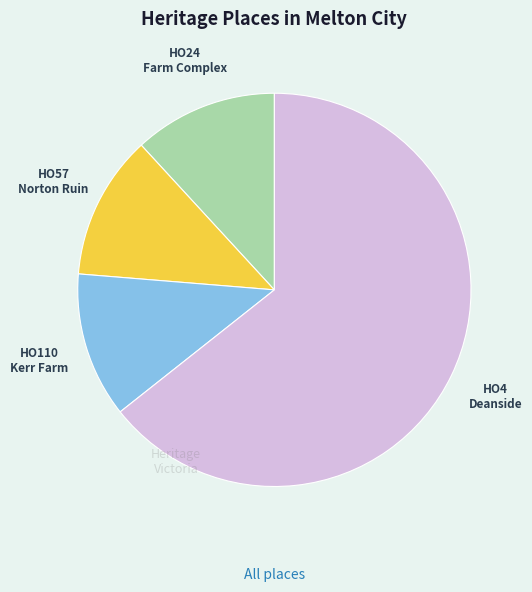

Is there any slice that represents more than half of the pie?

Yes